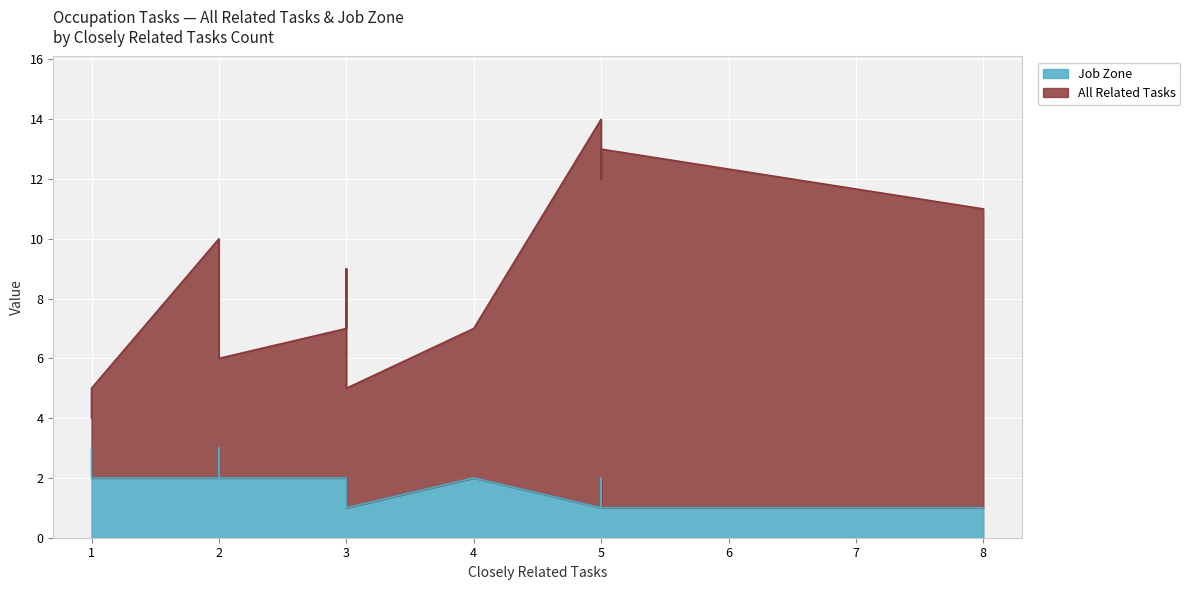

Is it true that Job Zone equals 2 at Cooks, Private Household?

False